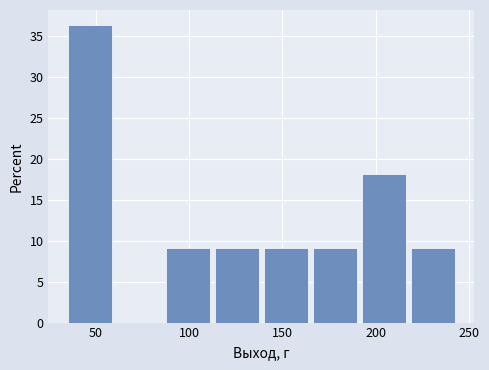

Which range on the x-axis has the tallest bar?

35 to 60